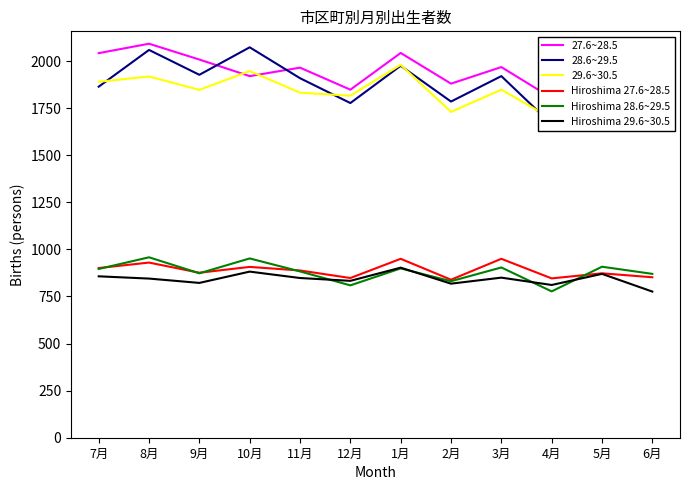

Is the value of 27.6~28.5 at 3月 greater than the value of 28.6~29.5 at 1月?

No